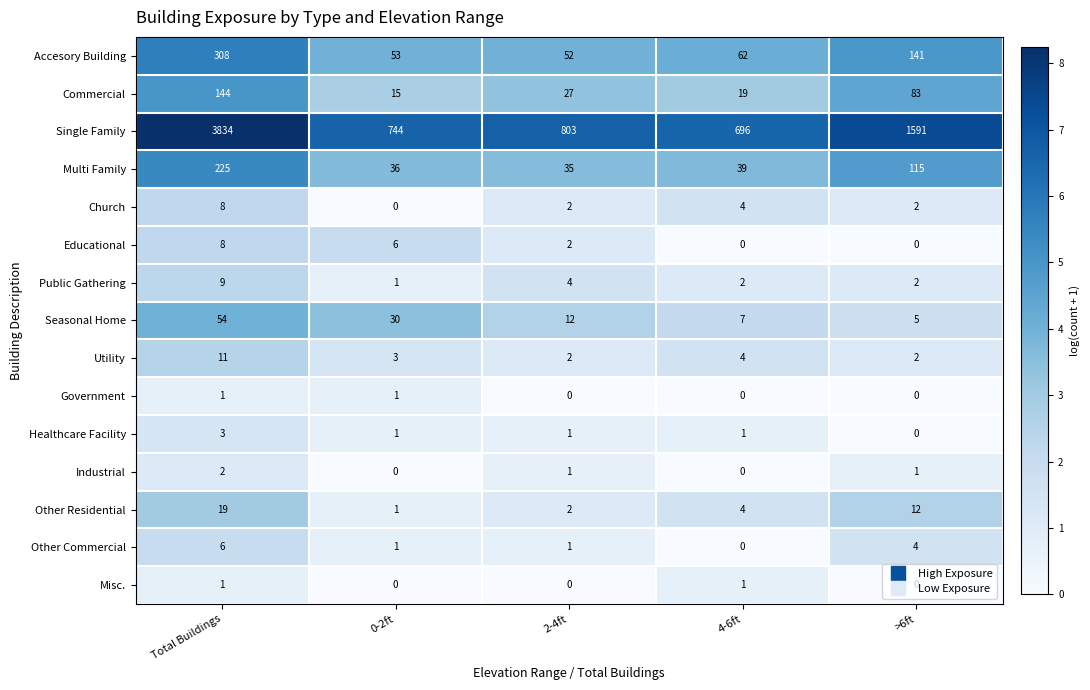

Which series has the largest total across all categories?

Single Family